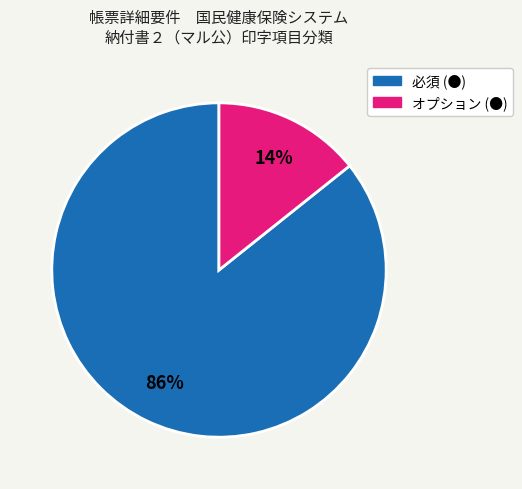

How many slices are in this pie chart?

2